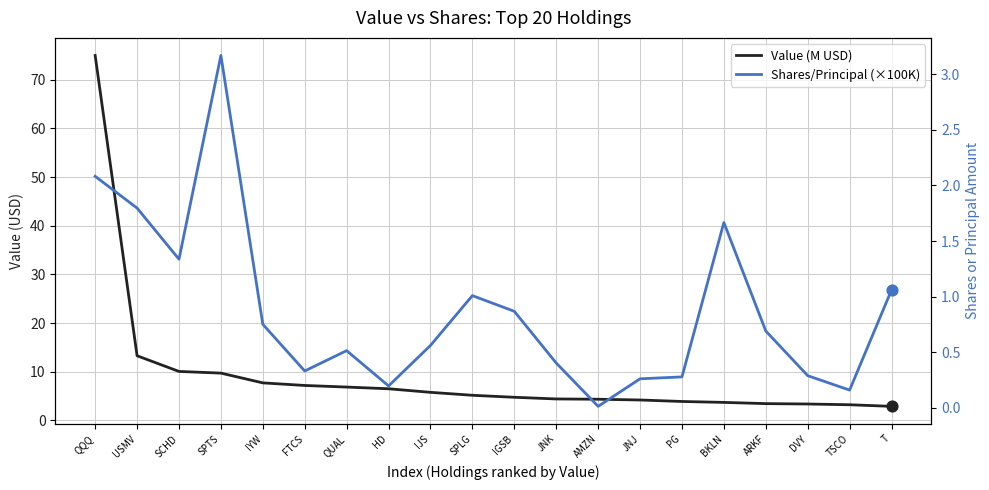

Is the value of Value (M USD) at DVY greater than the value of Shares/Principal (×100K) at TSCO?

Yes